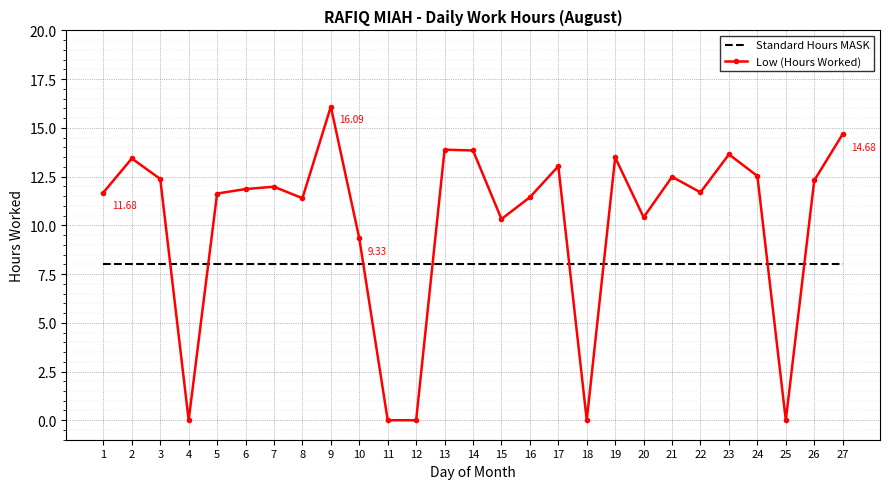

Which series changed the most between 6 and 13?

Low (Hours Worked)